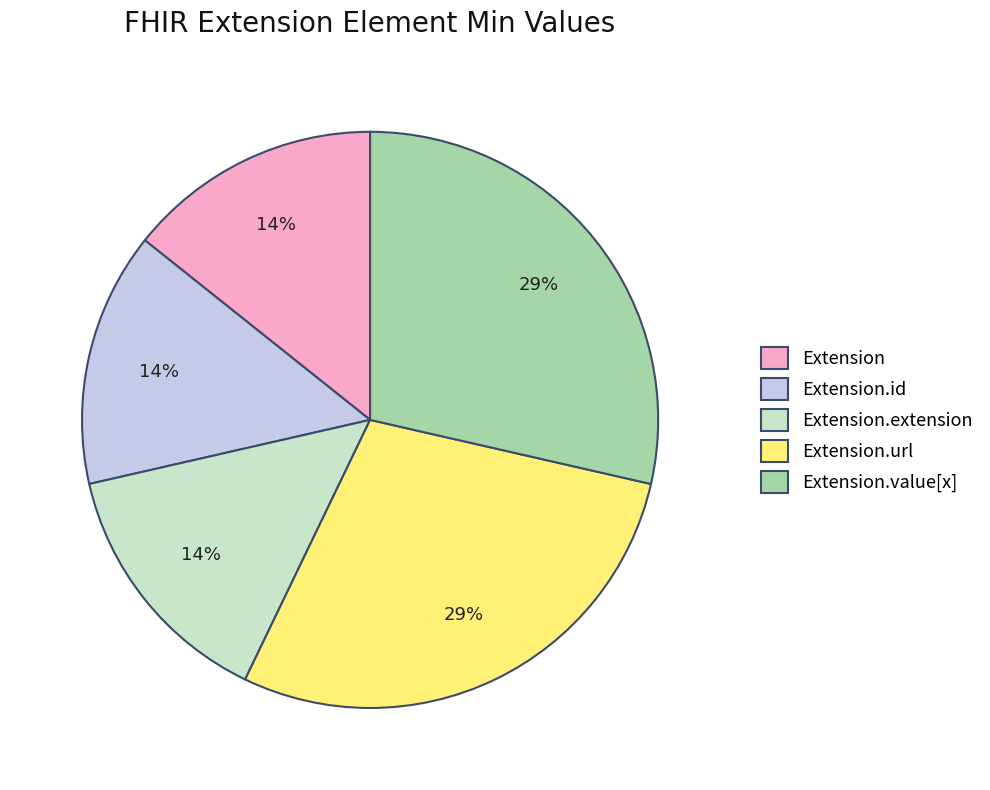

What percentage is the Extension.url slice, to the nearest percent?

29%